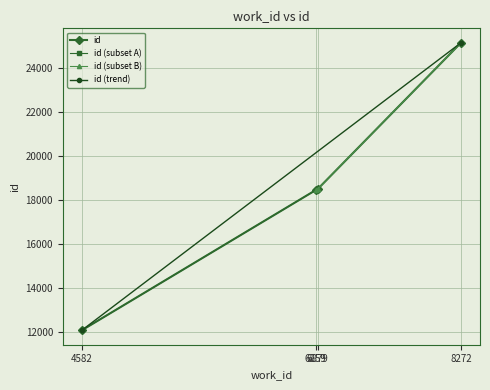

What is the change in value from 6859 to 8272?

+6719